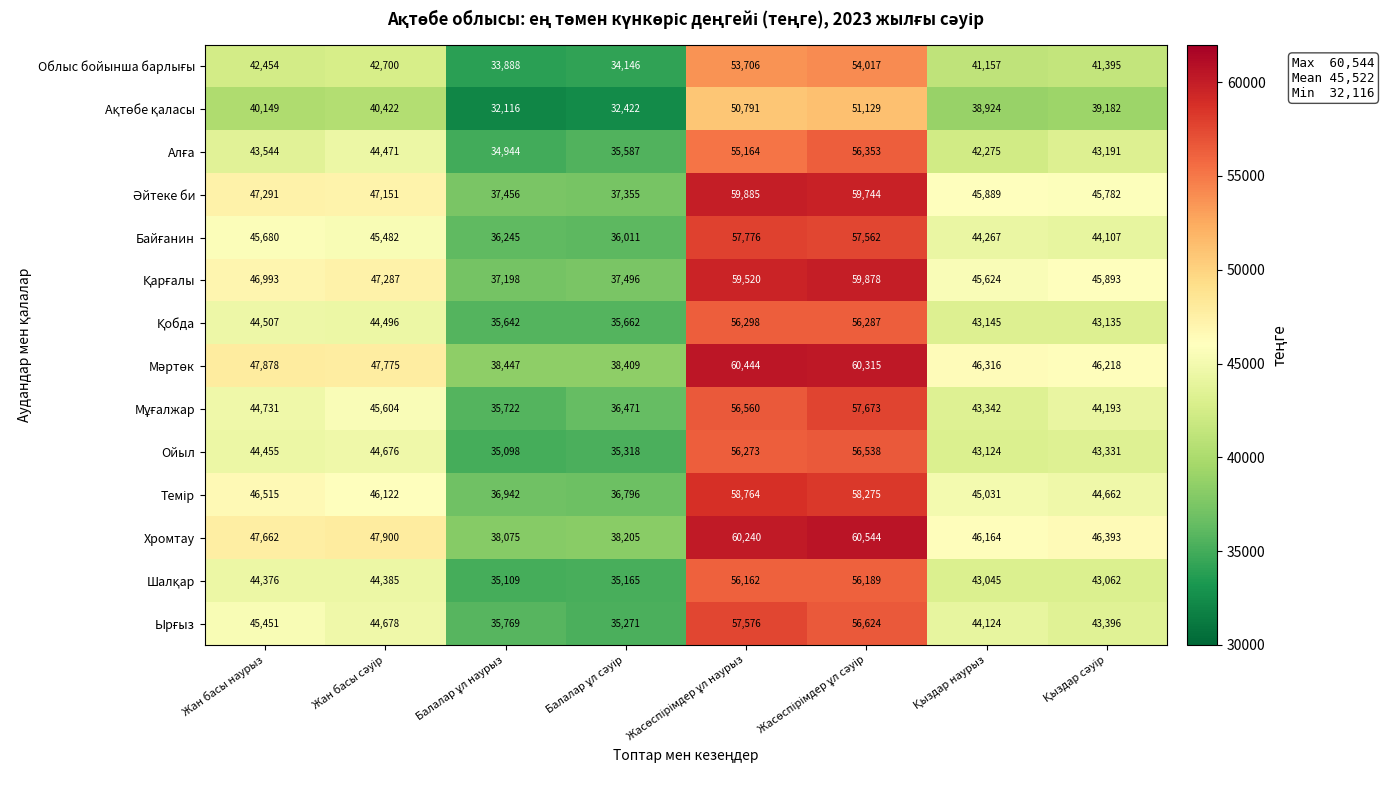

What is the total value across all series at Жан басы наурыз?

631686